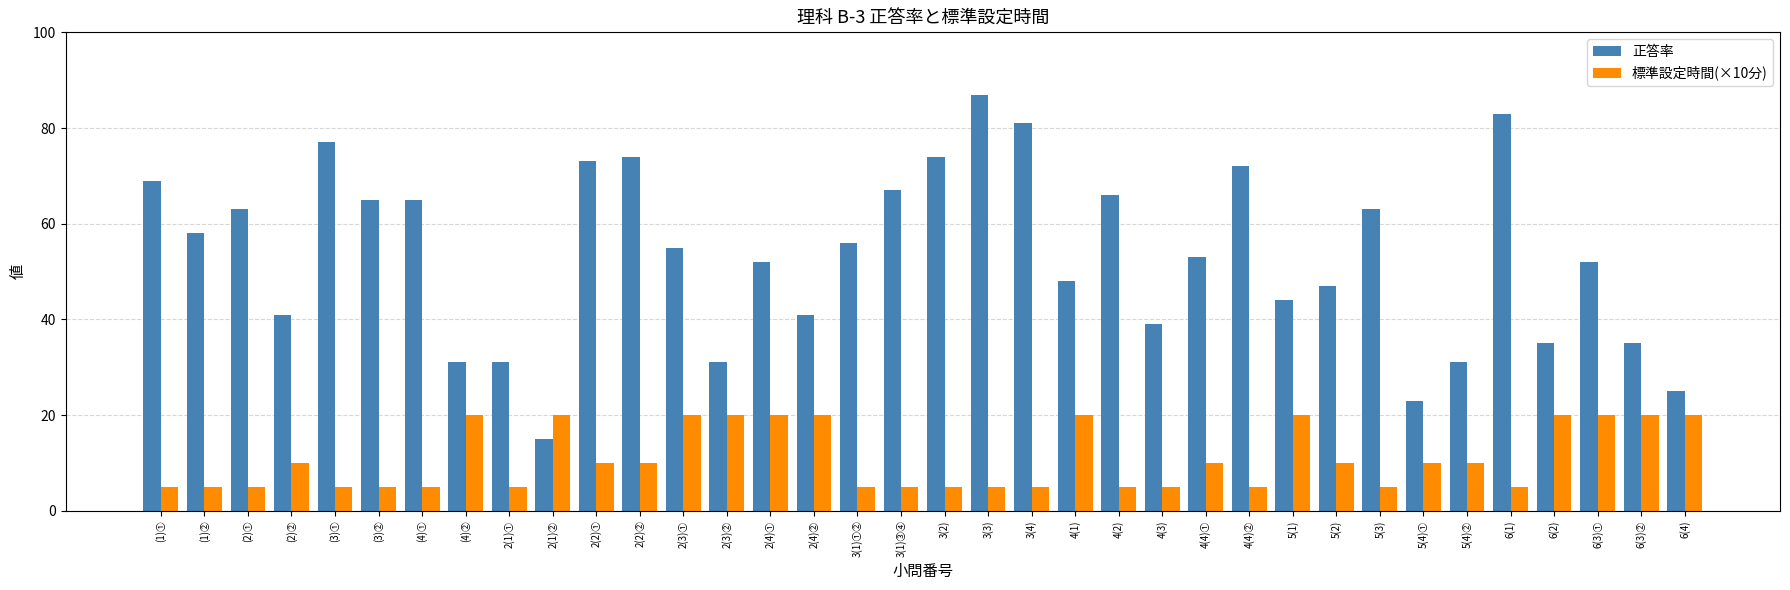

What is the label of the 10th bar from the right?

5(1)